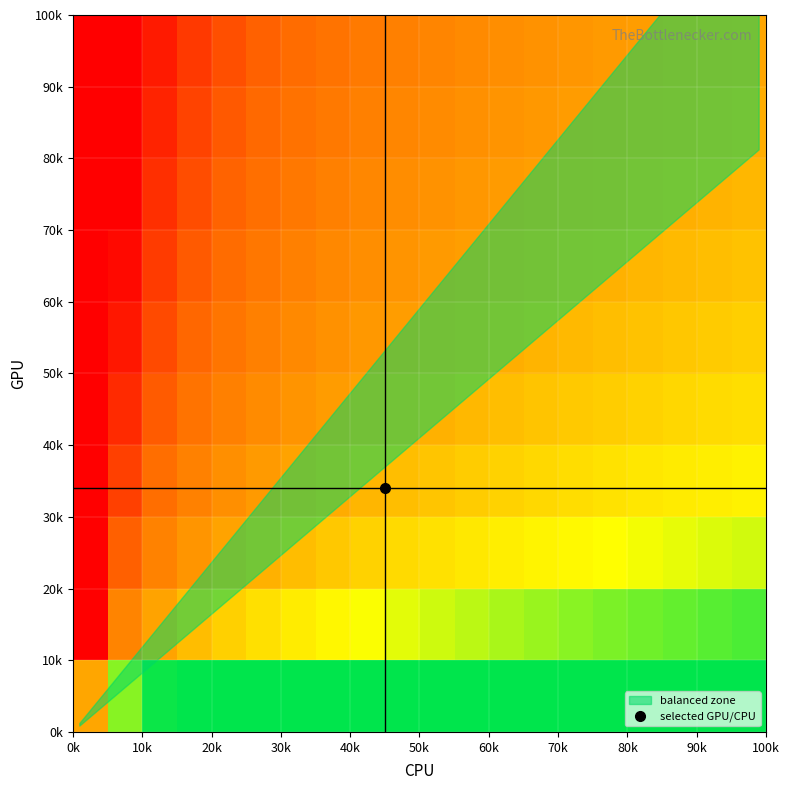

Count the number of categories in the chart.

20